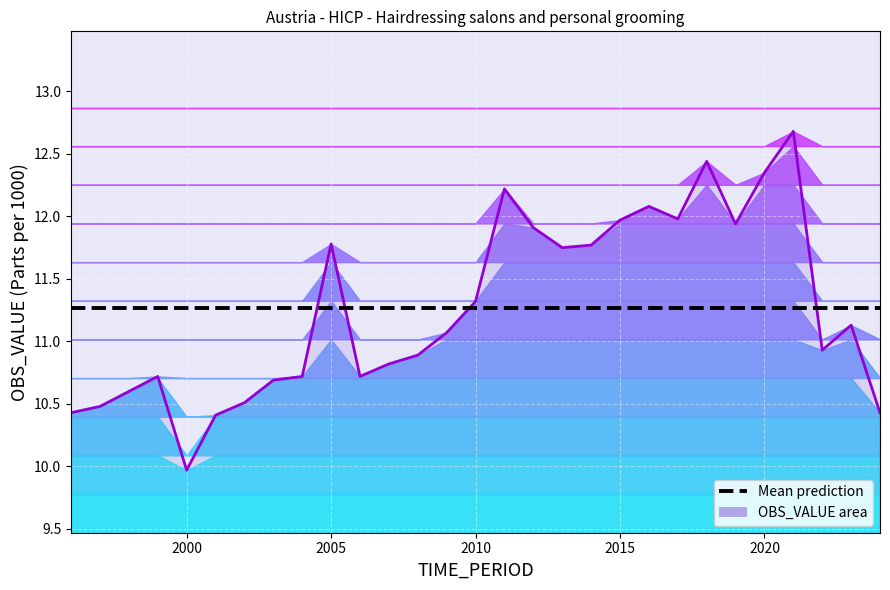

True or false: OBS_VALUE and Mean prediction intersect in this chart.

True